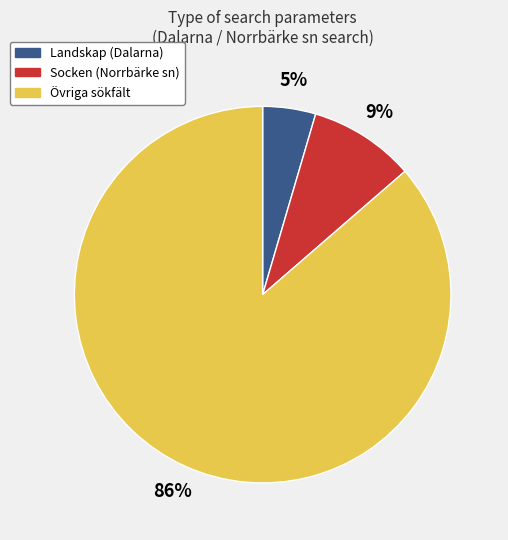

Does any single category account for the majority?

Yes